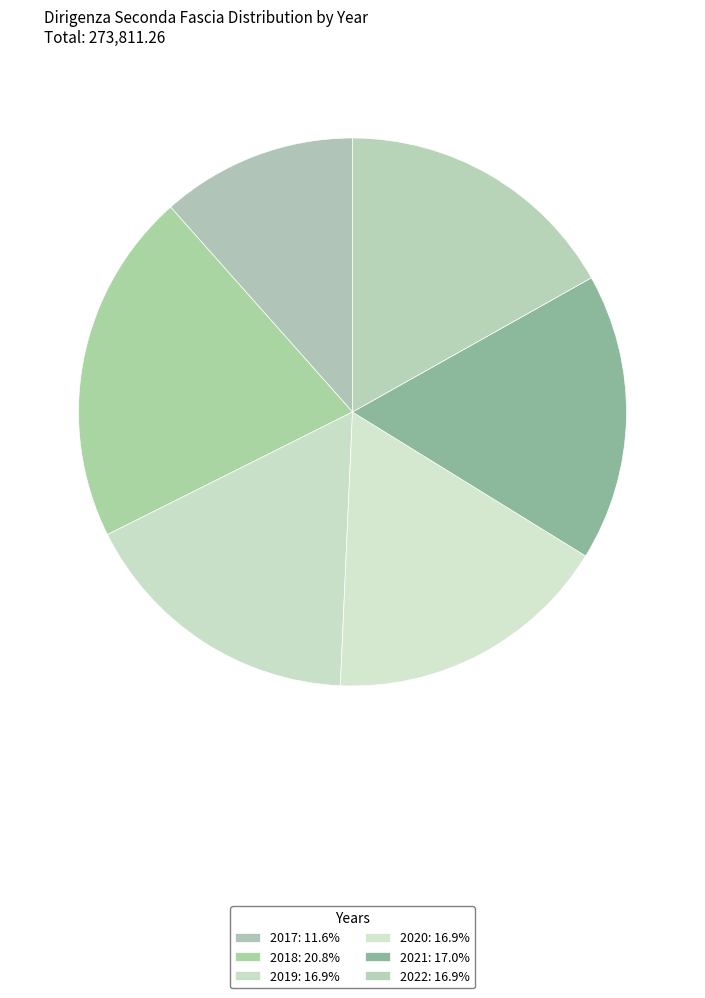

Count the number of slices in the pie.

6